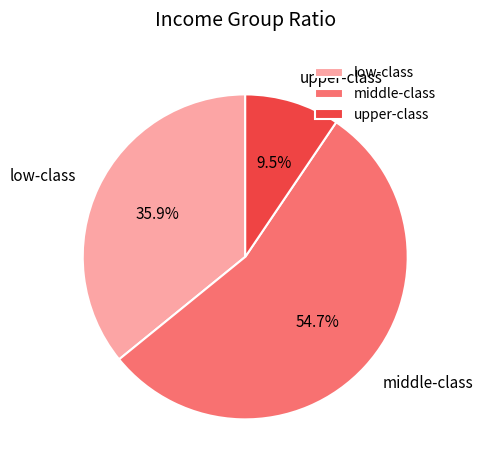

Rank the categories by value from highest to lowest.

middle-class, low-class, upper-class